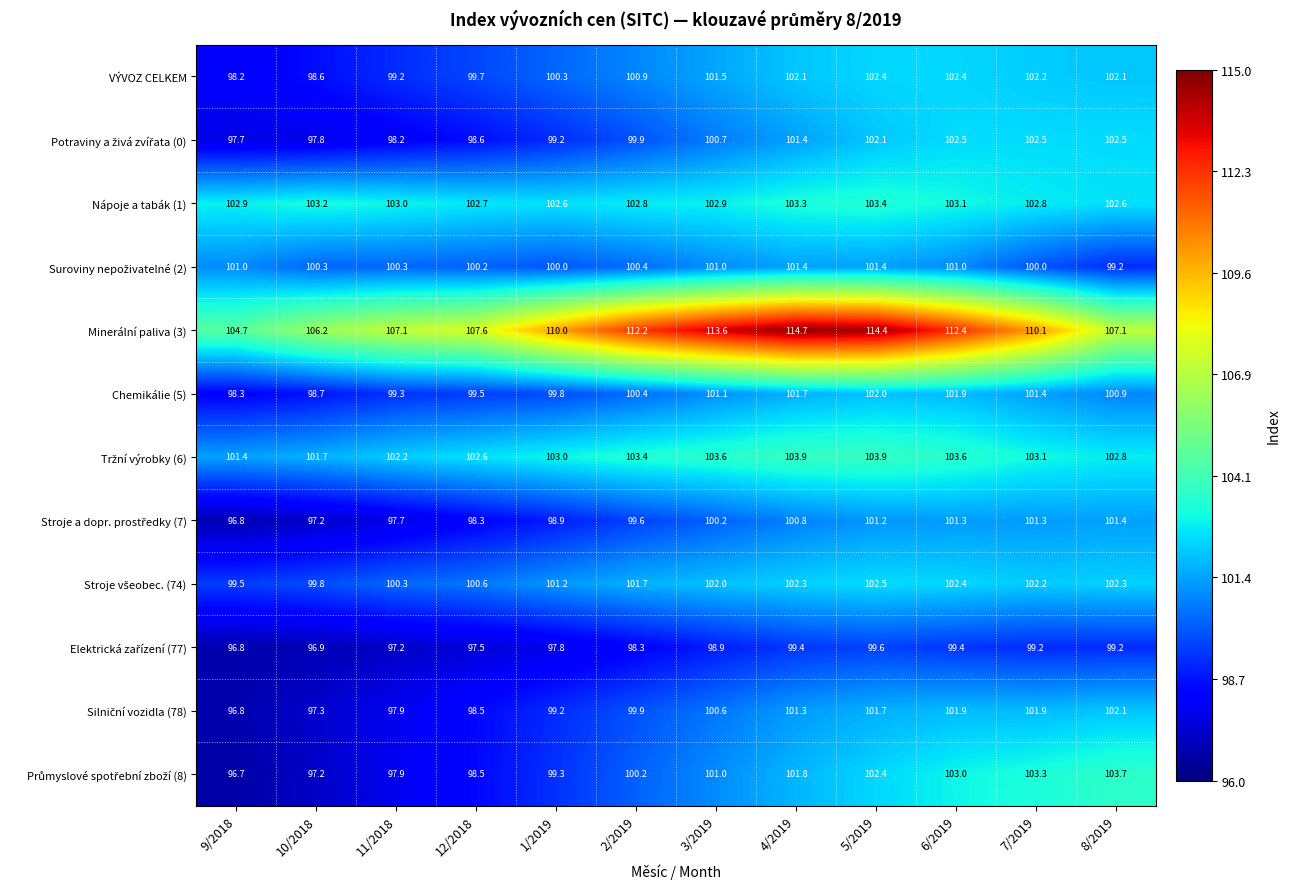

What is the sum of all Minerální paliva (3) values?

1320.1